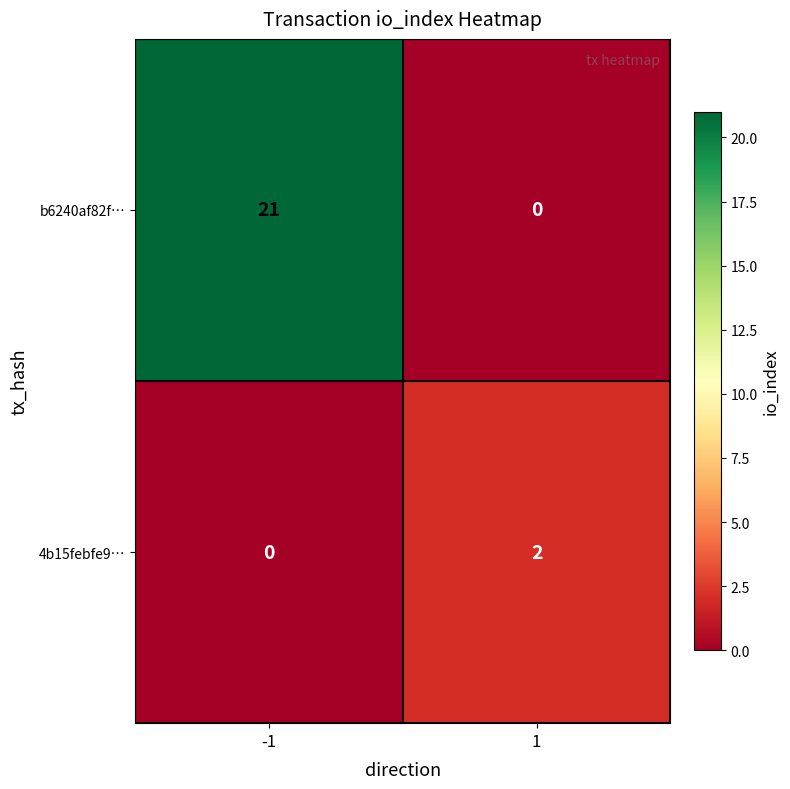

List the series in order of their overall mean, lowest first.

4b15febfe9…, b6240af82f…